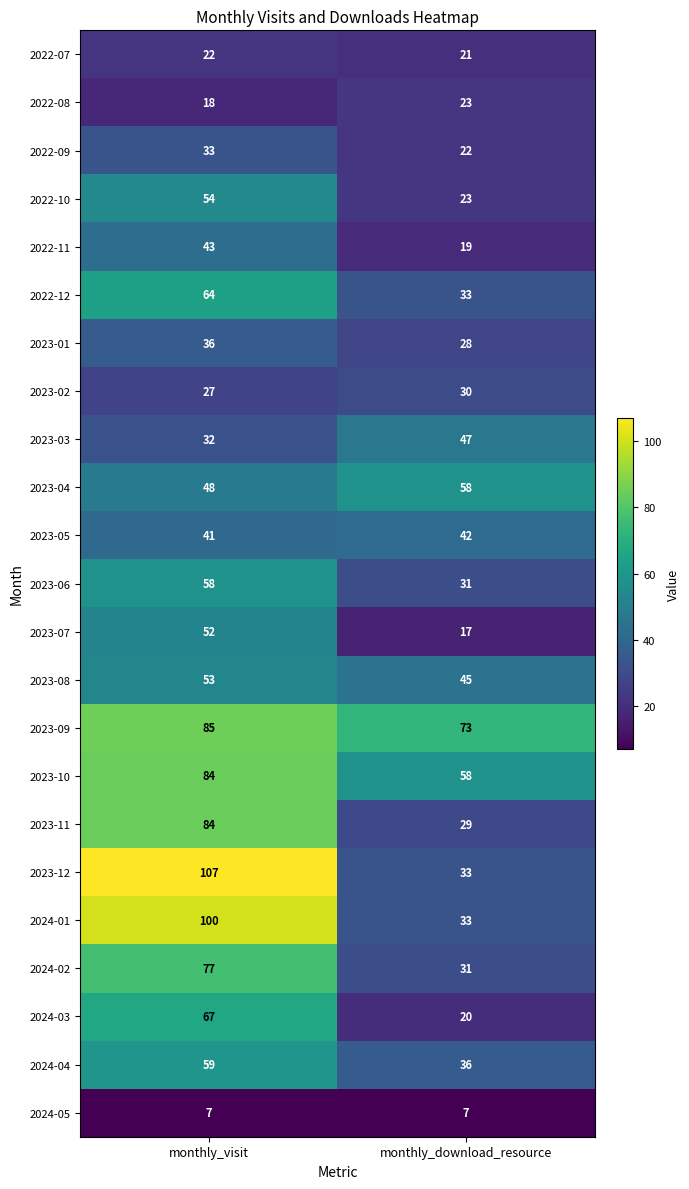

What is the difference between the 2024-03 values at monthly_visit and monthly_download_resource?

47